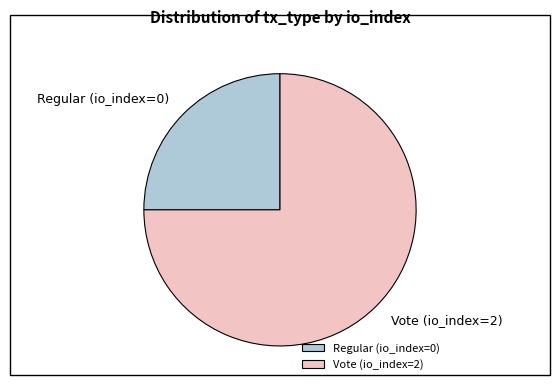

Which category has the smallest portion of the pie?

Regular (io_index=0)